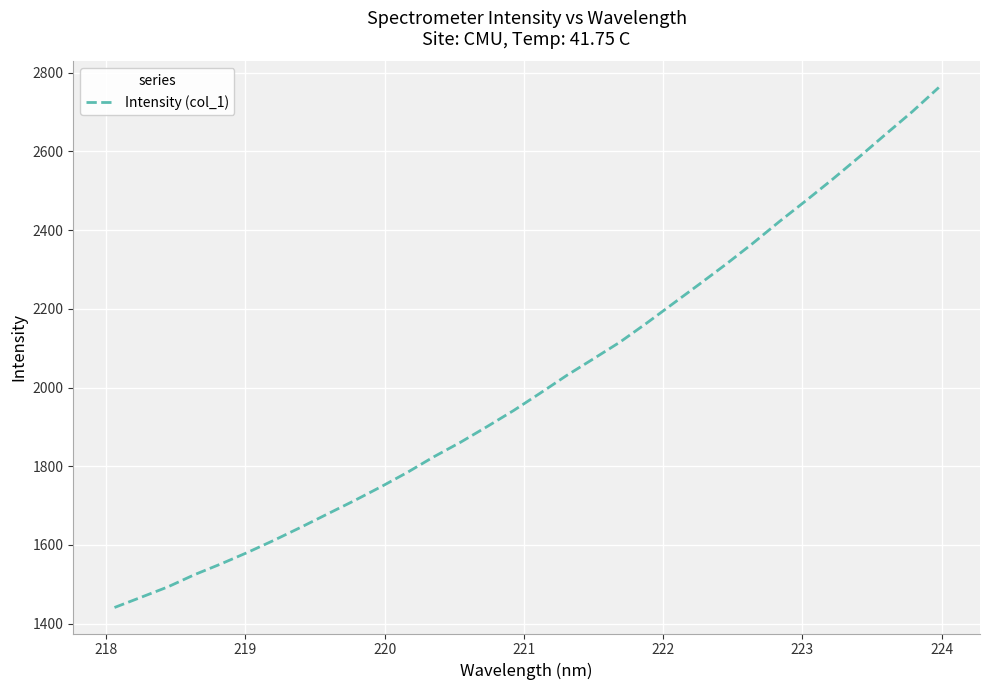

What is the smallest value displayed?

1440.9